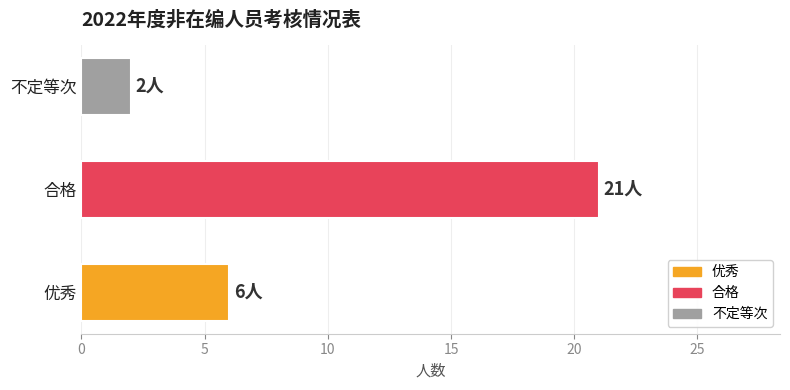

True or false: the data shows 2 at 不定等次.

True